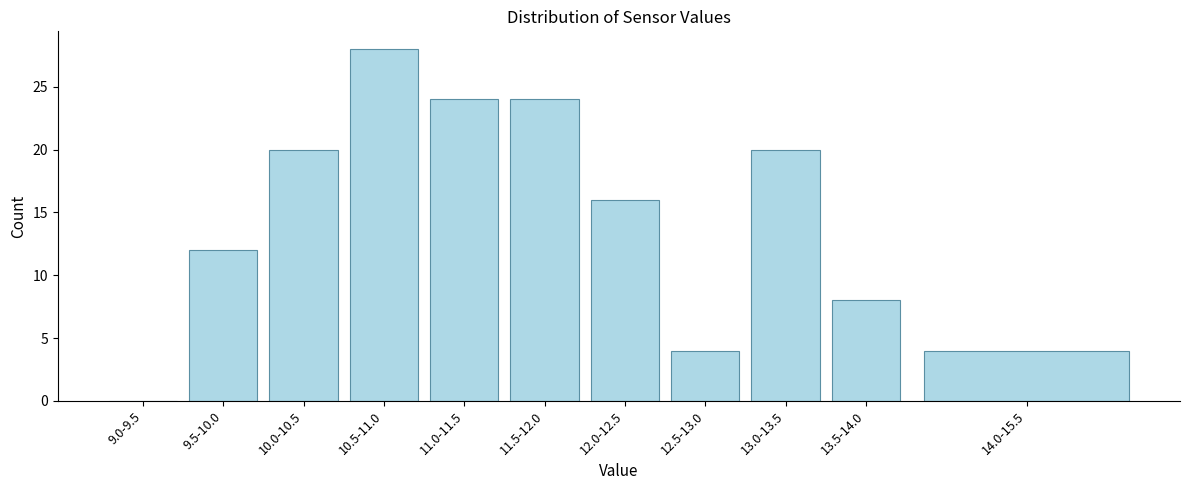

What is the maximum value shown in the chart?

28